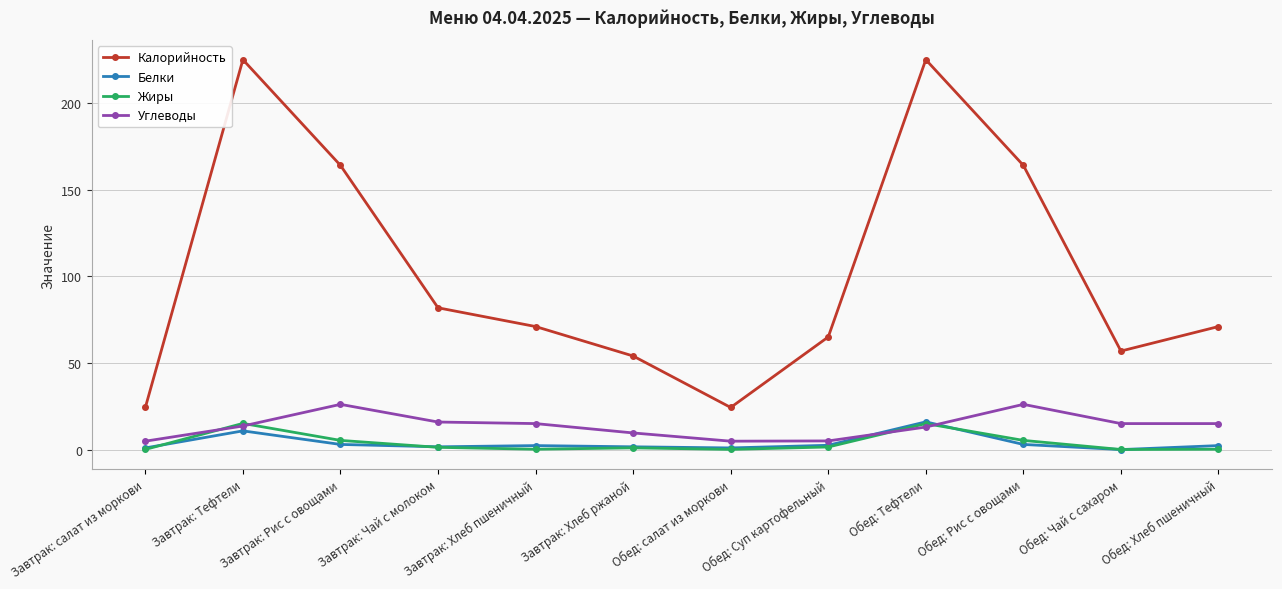

What is the sum of all Белки values?

44.9